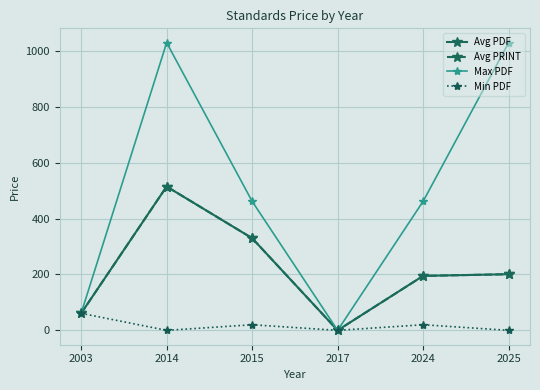

True or false: Avg PDF and Min PDF intersect in this chart.

False